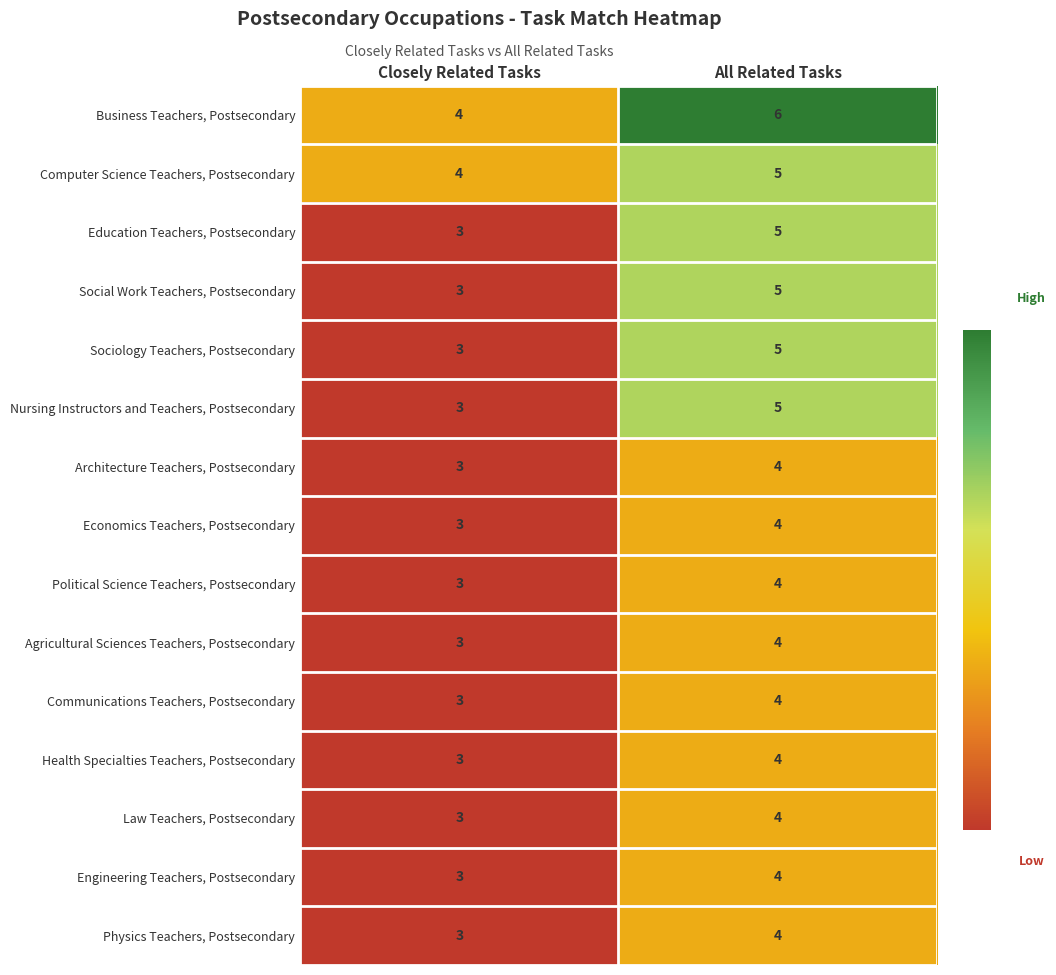

Is the value of Architecture Teachers, Postsecondary at Closely Related Tasks greater than the value of Business Teachers, Postsecondary at Closely Related Tasks?

No